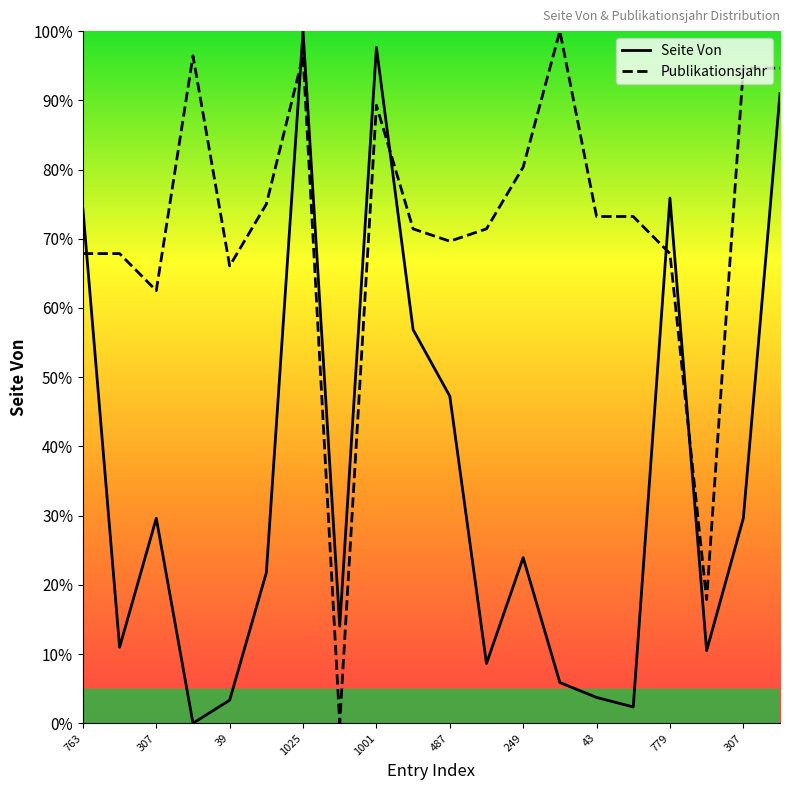

How many intersections are there between Seite Von and Publikationsjahr?

5